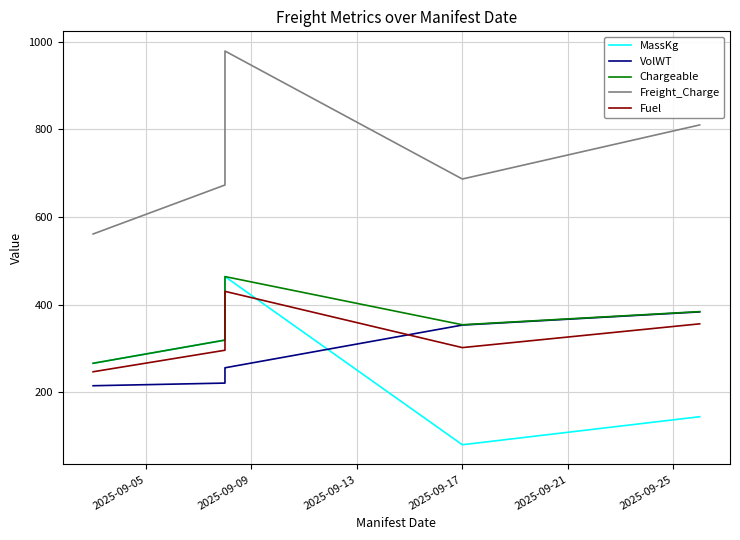

Is this an area chart (filled region under the line)?

No